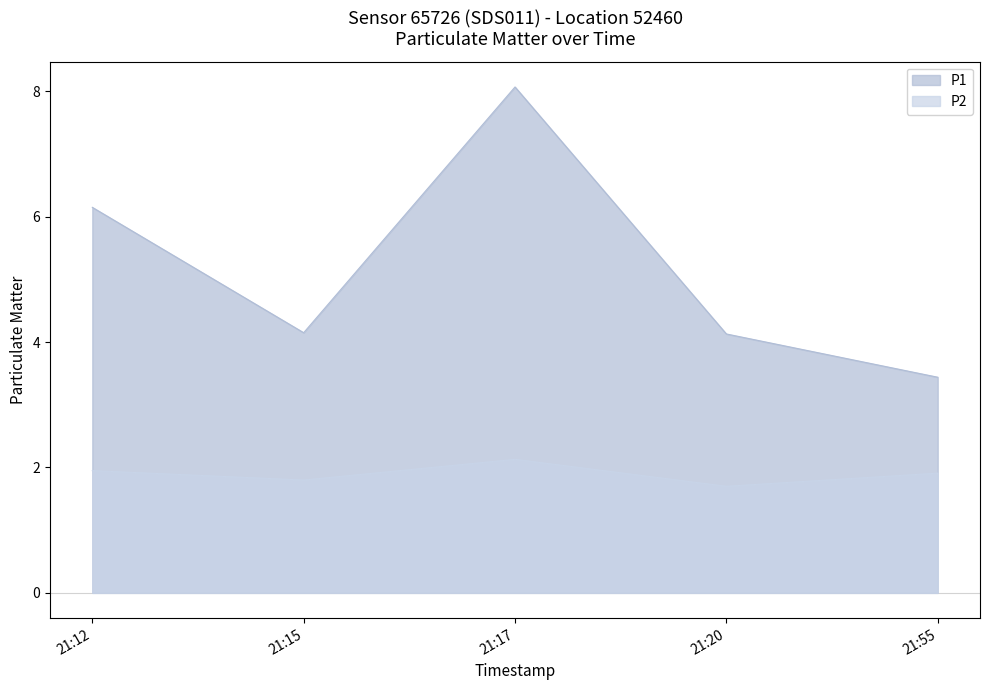

Reading left to right, what are all the values shown in this chart?

P1: 6.2	4.2	8.1	4.1	3.4
P2: 1.9	1.8	2.1	1.7	1.9